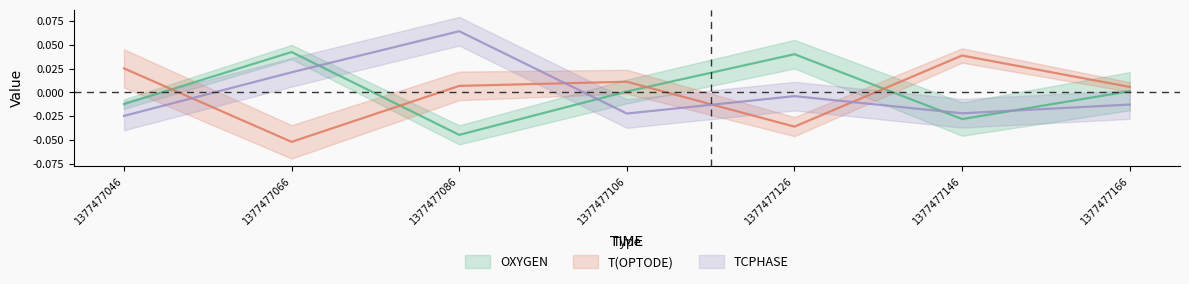

How many intersections are there between TCPHASE and T(OPTODE)?

4